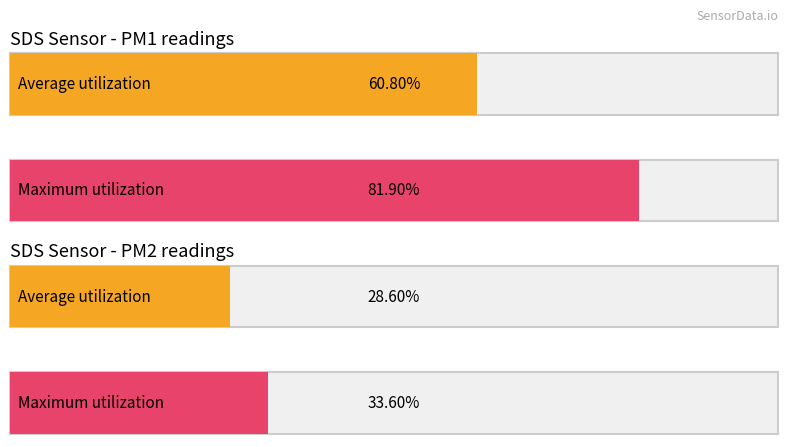

Which series has the widest spread of values?

SDS_P1